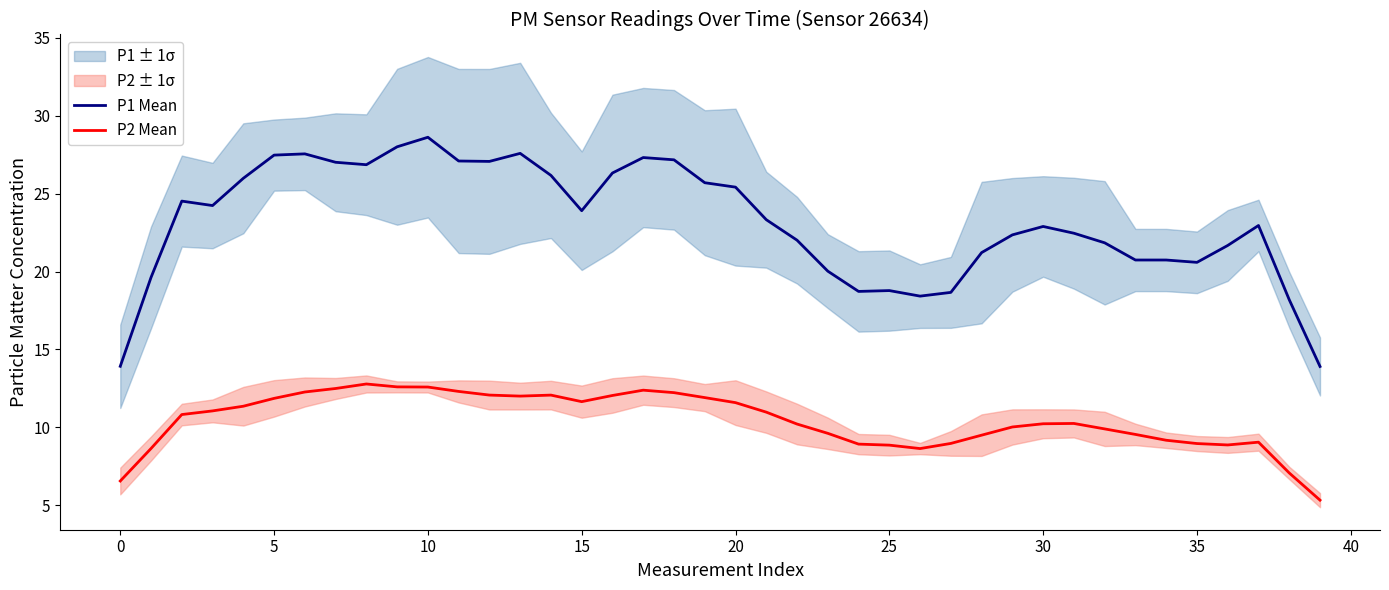

True or false: P1 Mean and P2 Mean cross at least once.

False